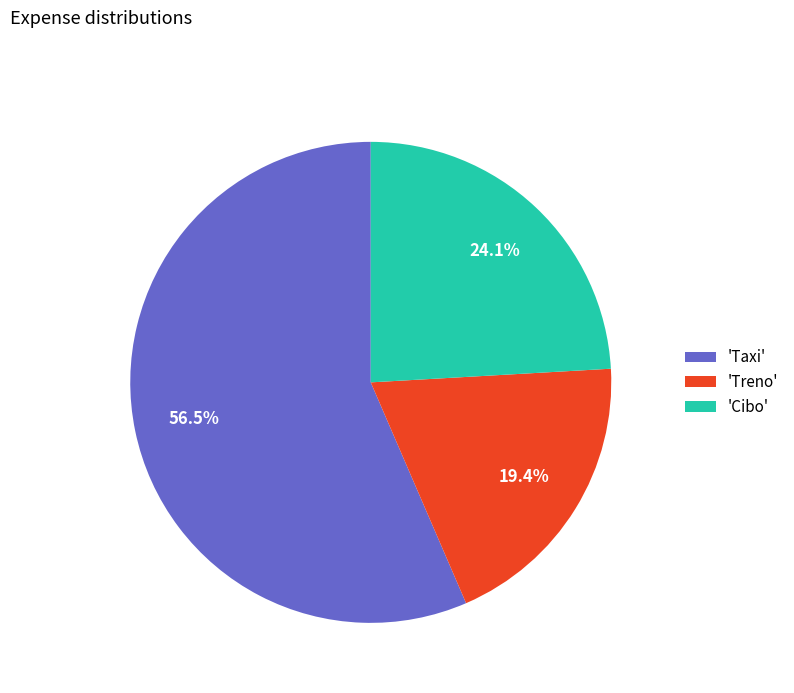

Which category has the biggest portion of the pie?

'Taxi'